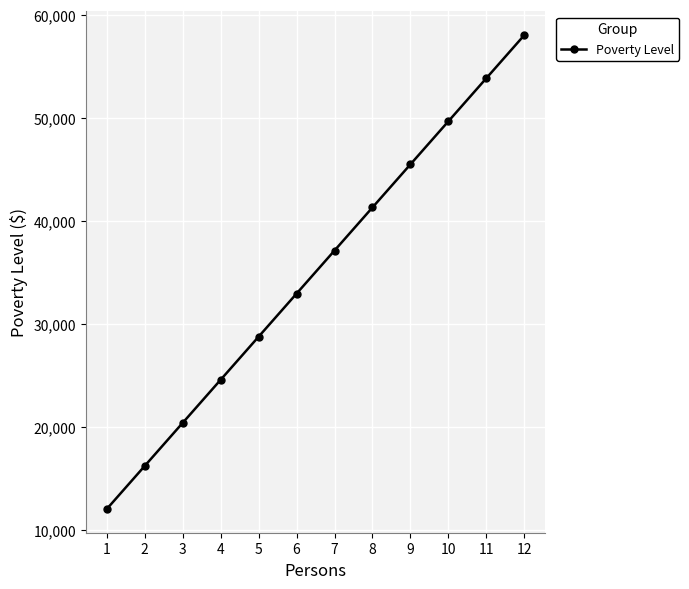

How many data points are less than 37140?

6